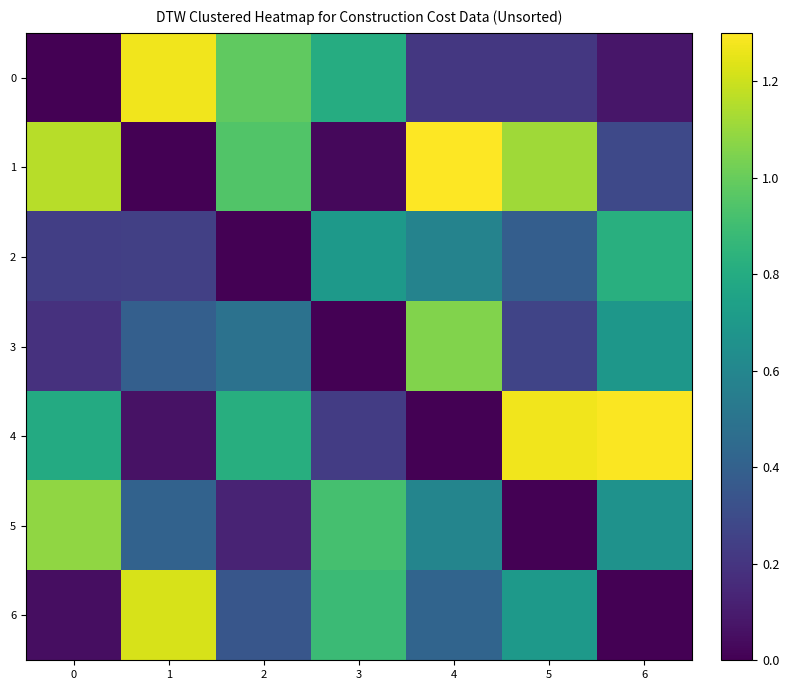

Which series has the largest total across all categories?

1